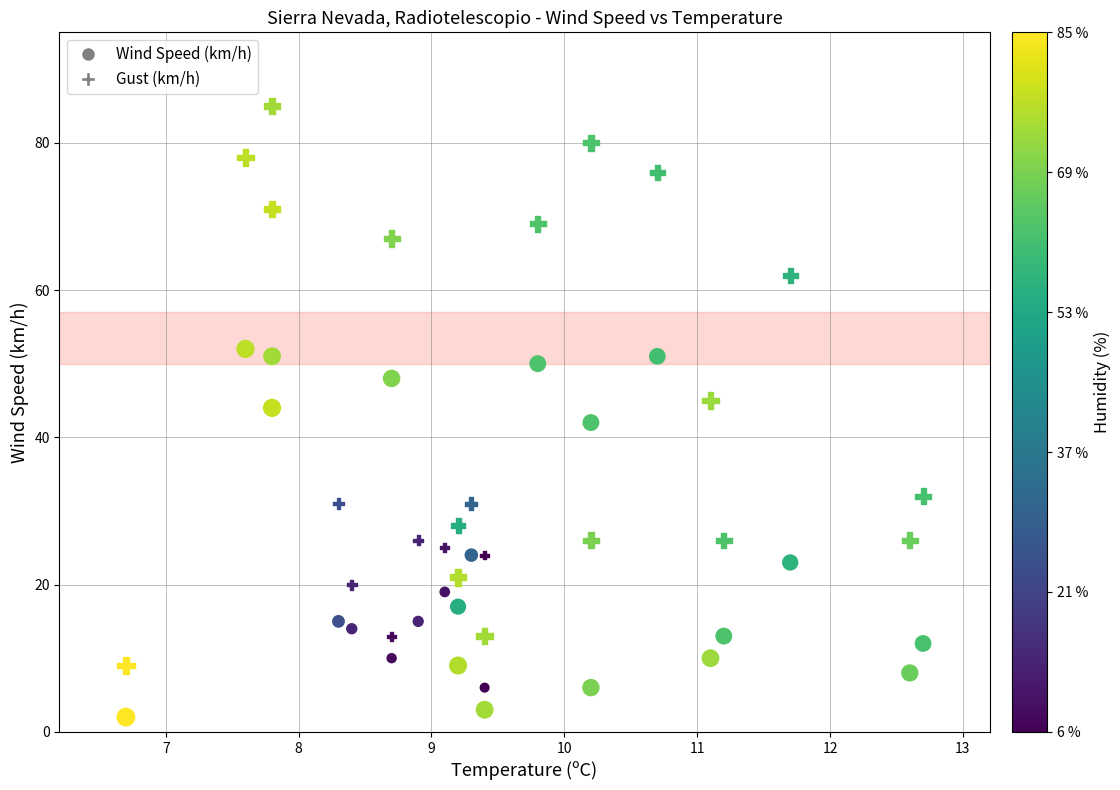

How many points are shown in the scatter plot?

48